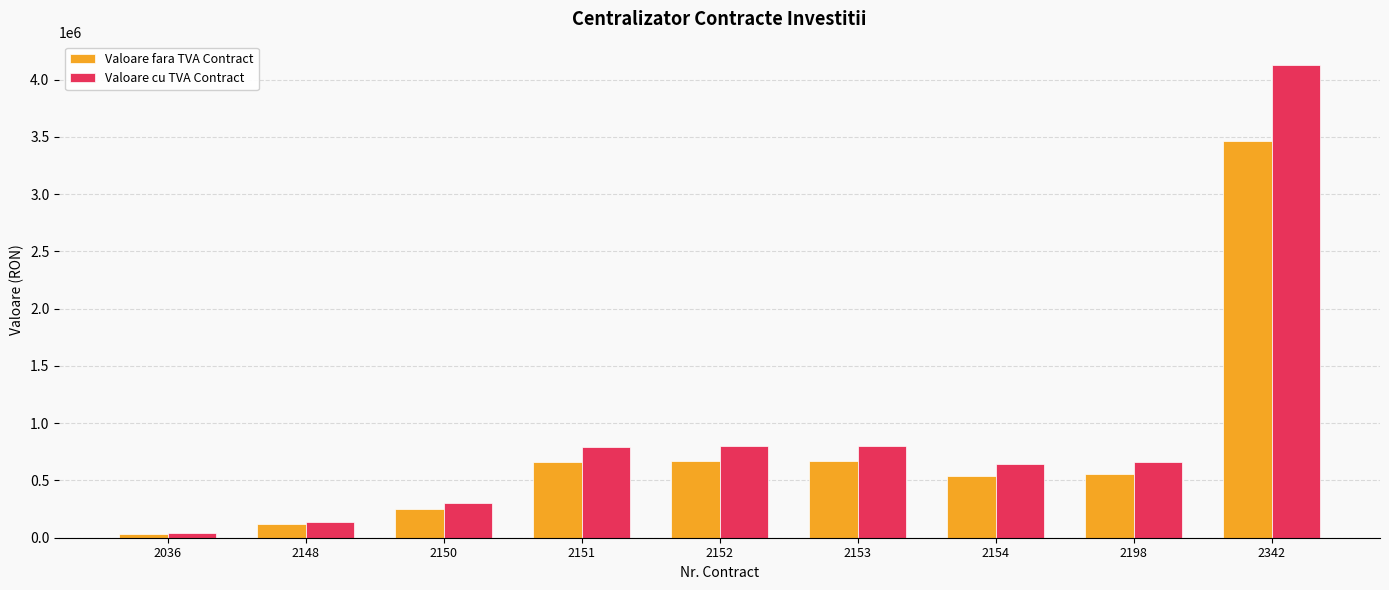

The value of Valoare cu TVA Contract at 2153 is 800275.0. True or false?

True